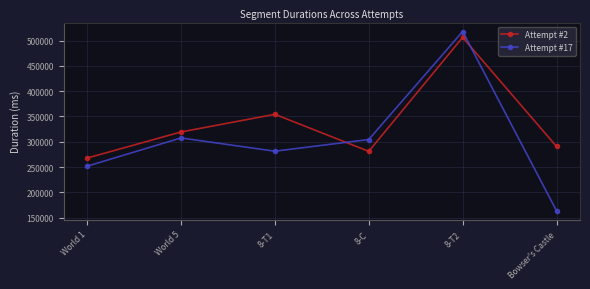

What is the difference between the highest and lowest values at Bowser's Castle?

127198